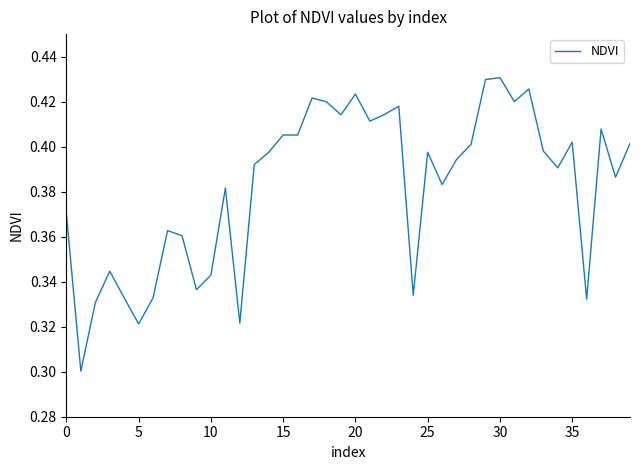

How many lines are shown in the chart?

1